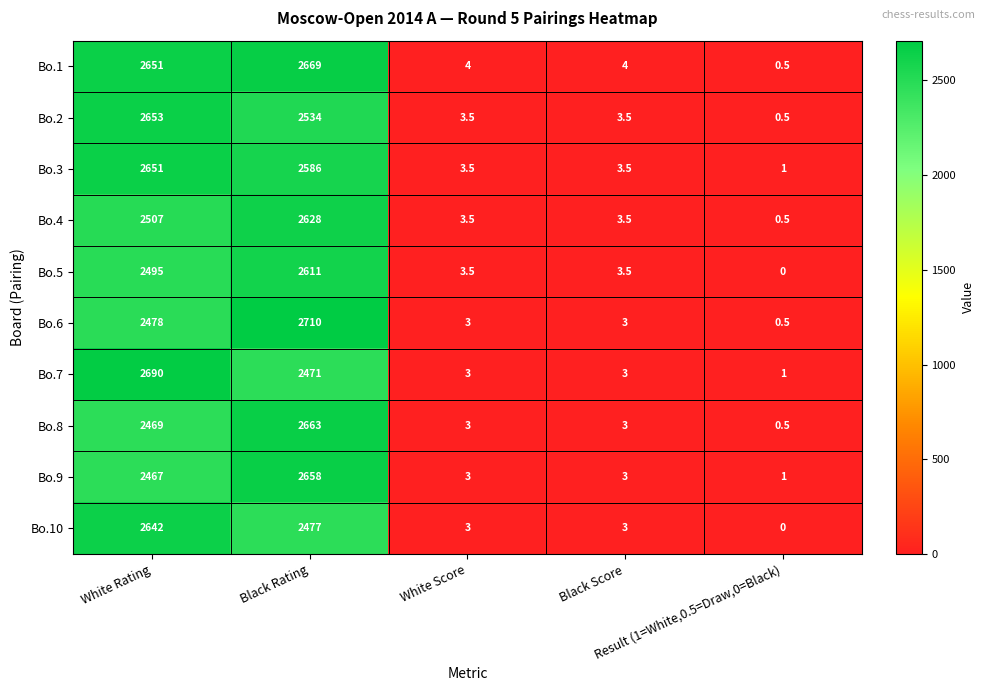

Which series has the widest spread of values?

Bo.6